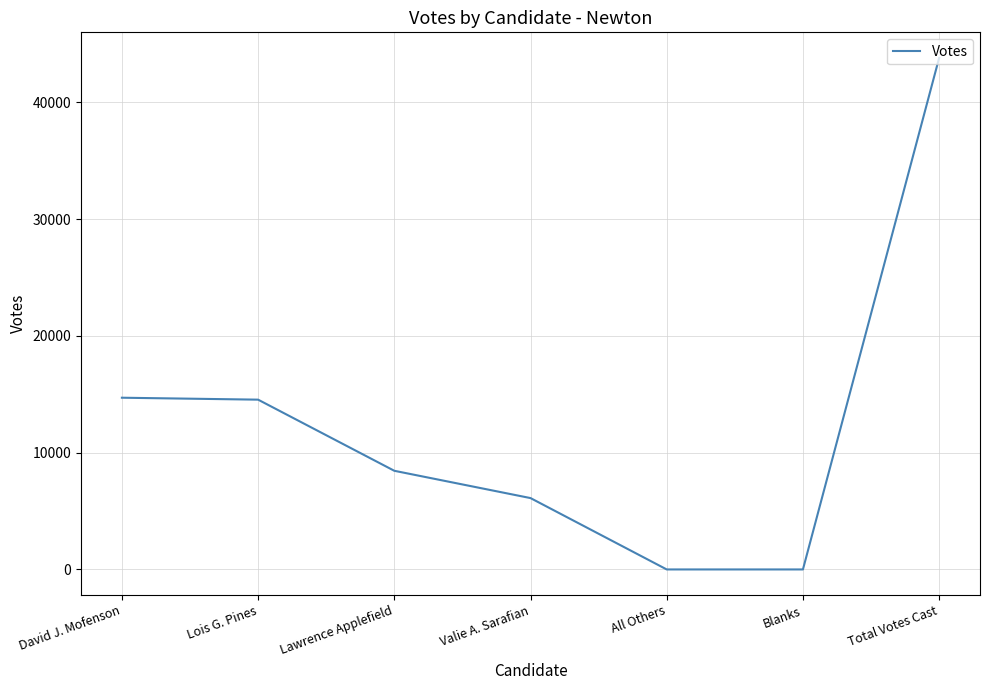

What value does the data have at Valie A. Sarafian?

6110